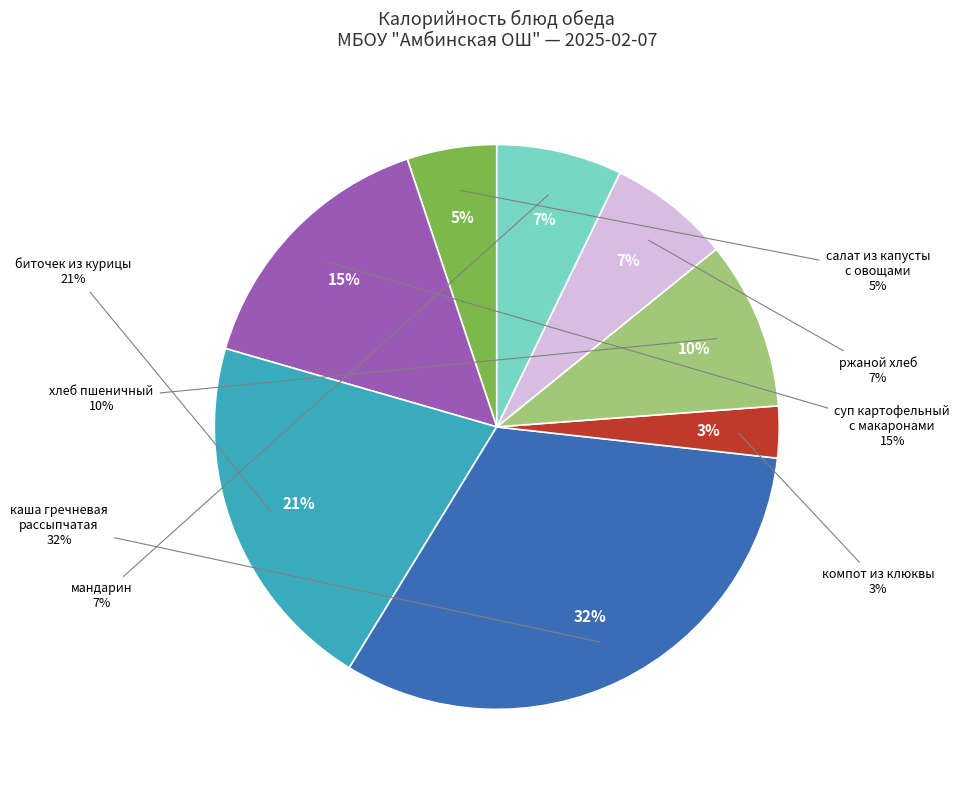

To the nearest percent, what is the difference between the largest and smallest slice percentages?

29%